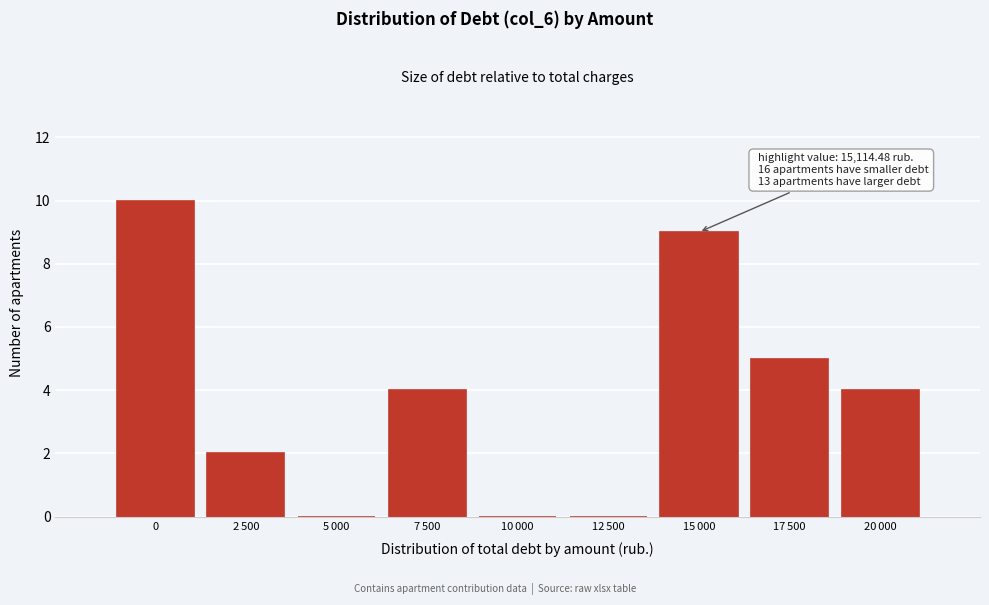

What is the sum of all values?

34